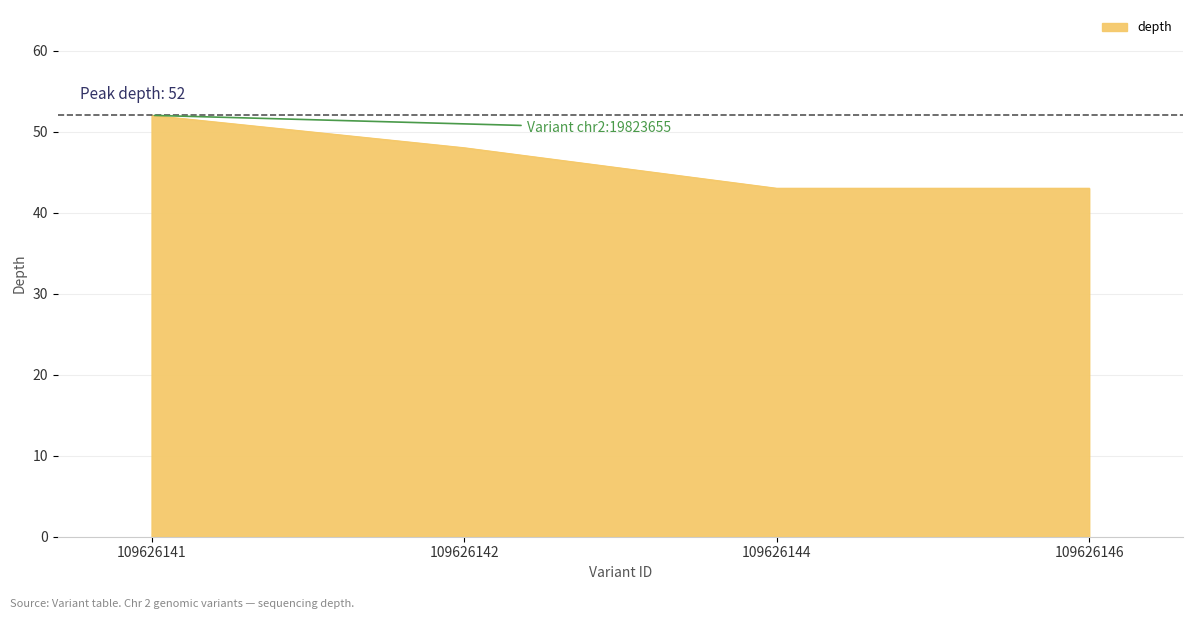

Approximately how many times larger is the value at 109626144 compared to 109626146?

1.0